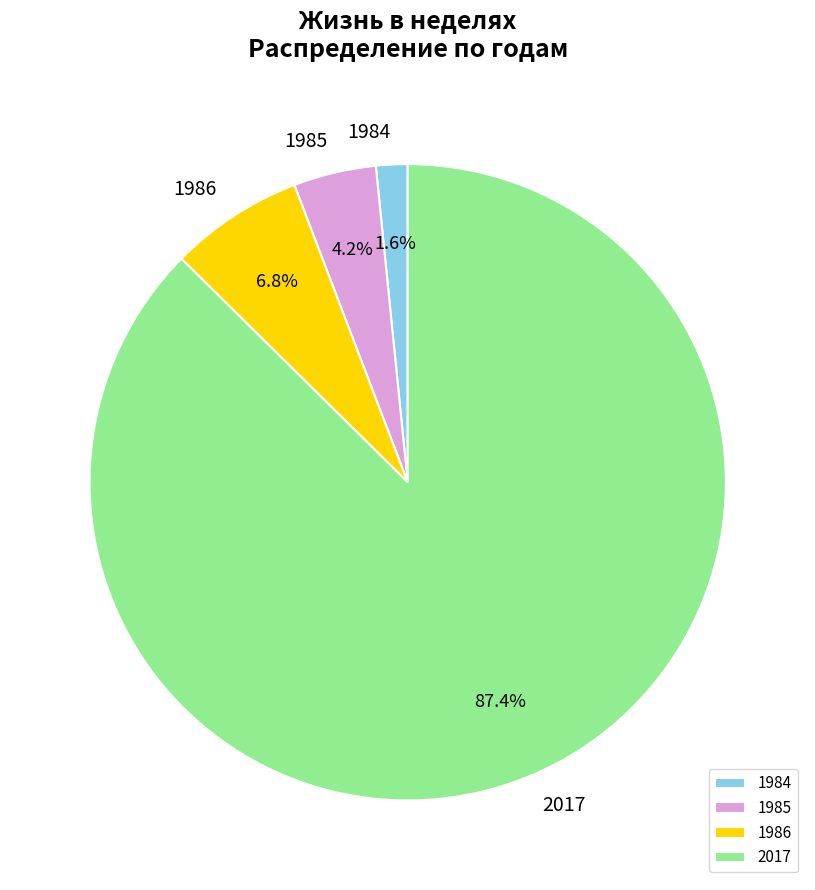

Between 2017 and 1984, which is larger?

2017